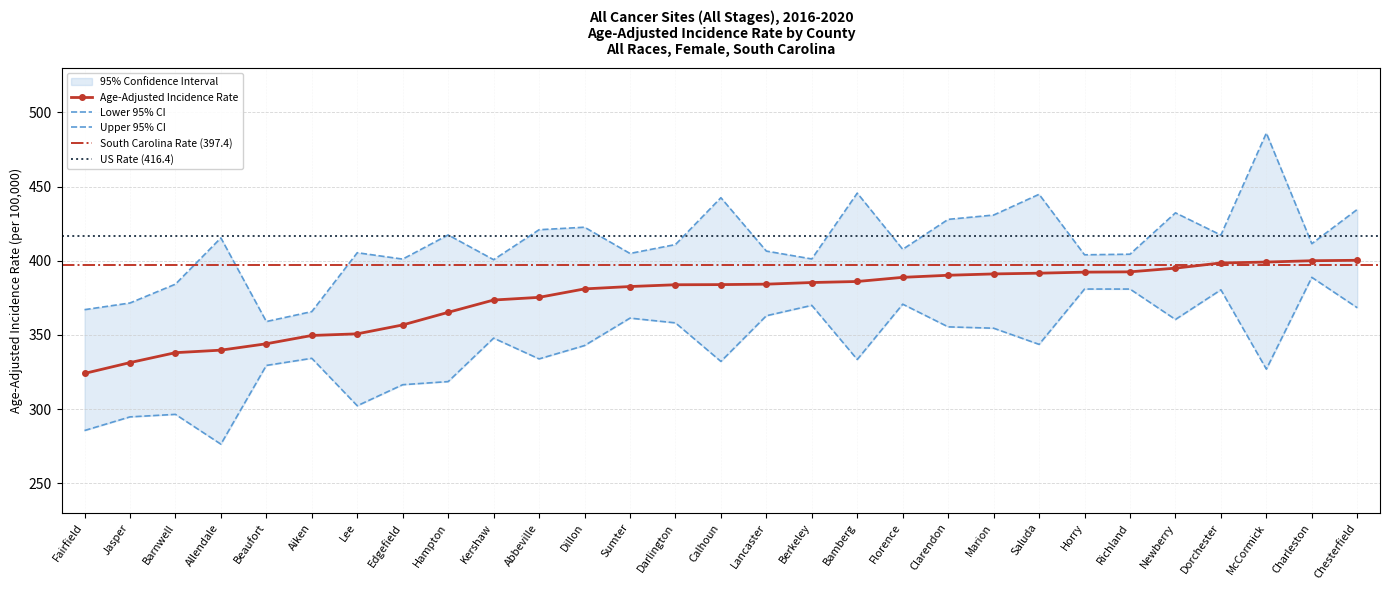

What is the smallest value displayed?

276.3